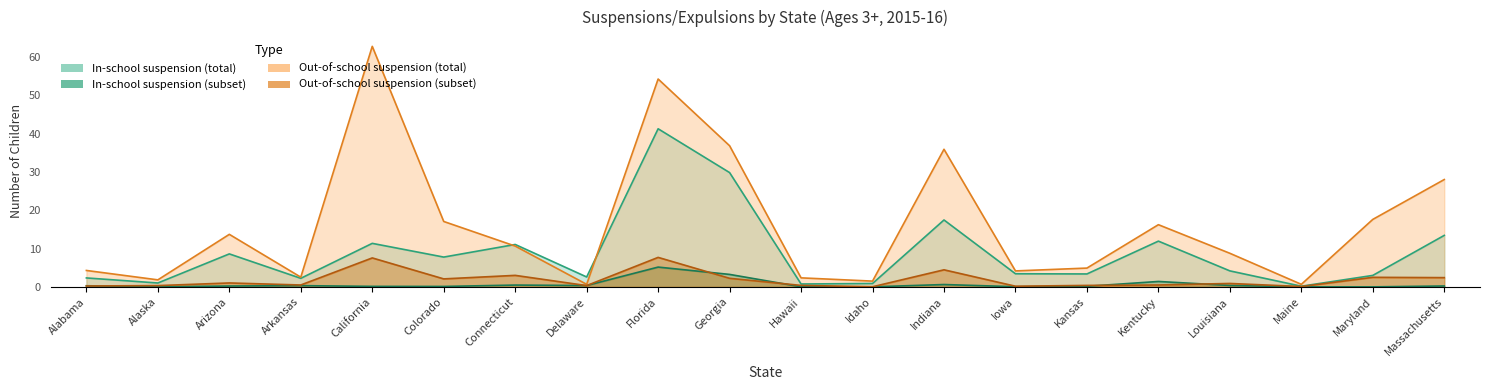

Where does the In-school suspension (total) series first go above 4?

Arizona